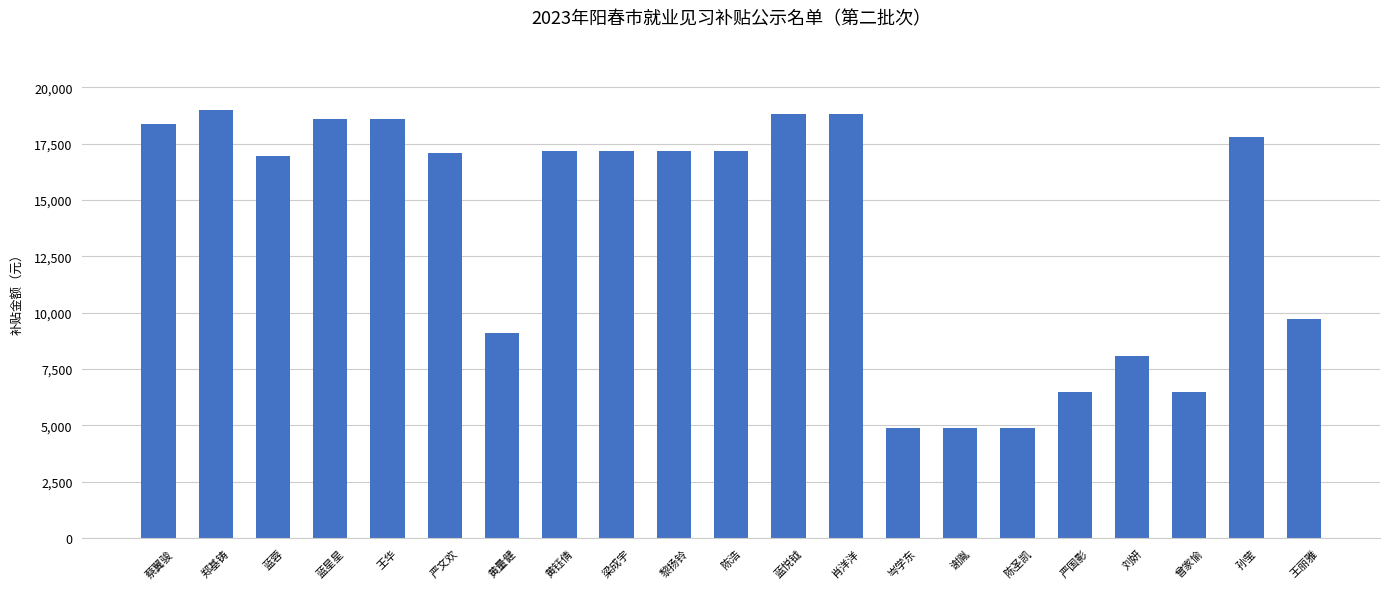

How many values are below 17190?

10